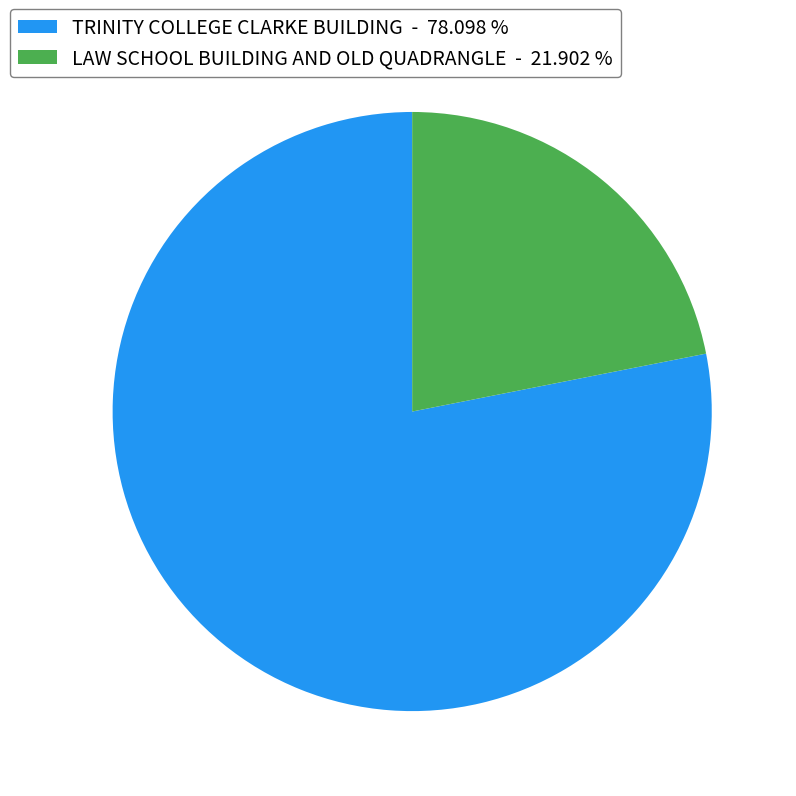

Does TRINITY COLLEGE CLARKE BUILDING account for over 50% of the chart?

Yes